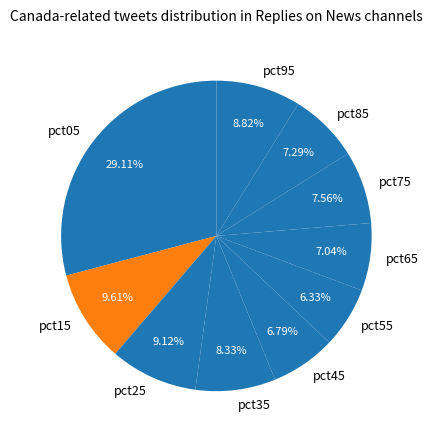

Does pct65 account for over 50% of the chart?

No